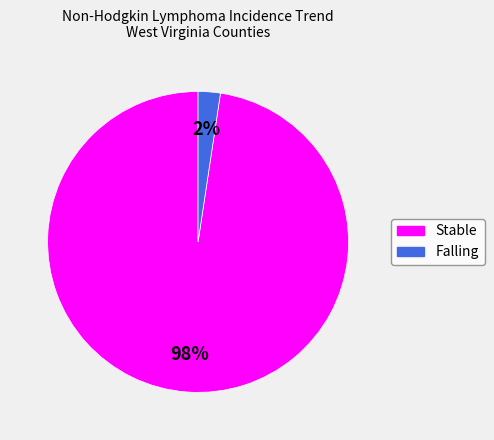

How many segments does this pie chart have?

2